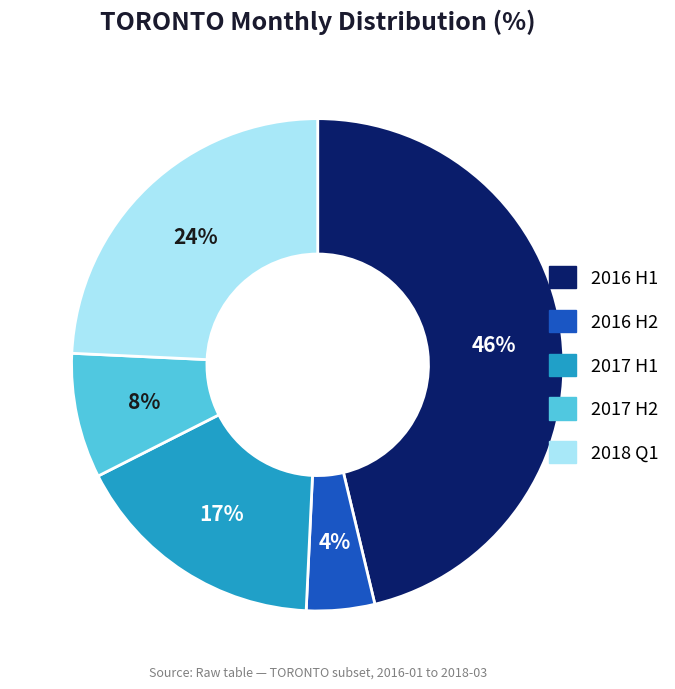

To the nearest percent, what is the average slice percentage?

20%